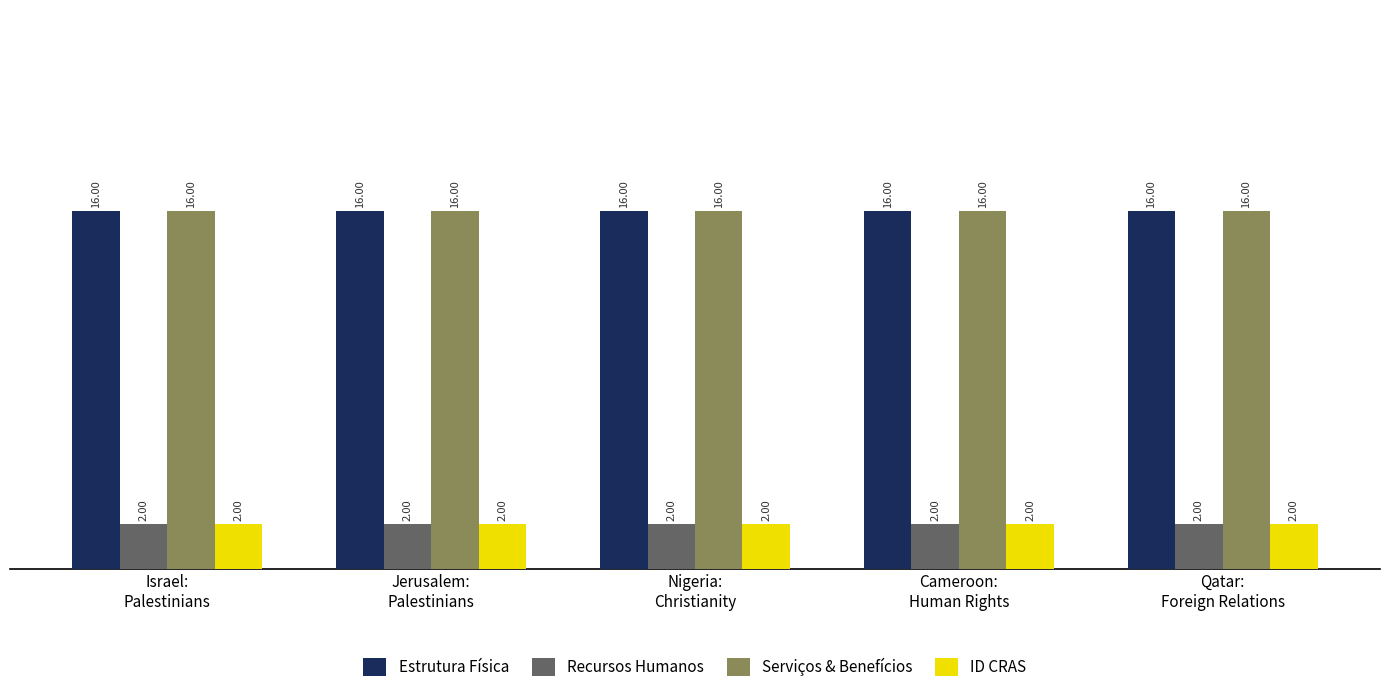

The value of Recursos Humanos at Qatar:
Foreign Relations is 3. True or false?

False